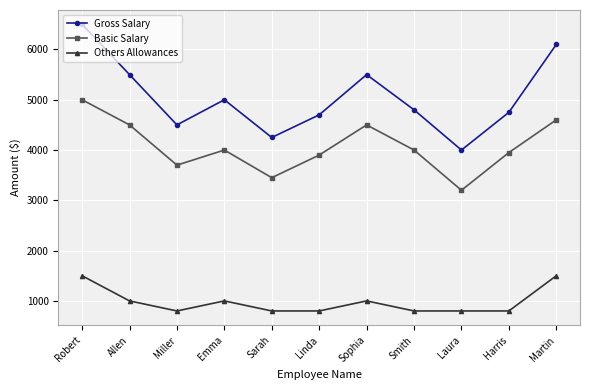

Which series has the widest spread of values?

Gross Salary